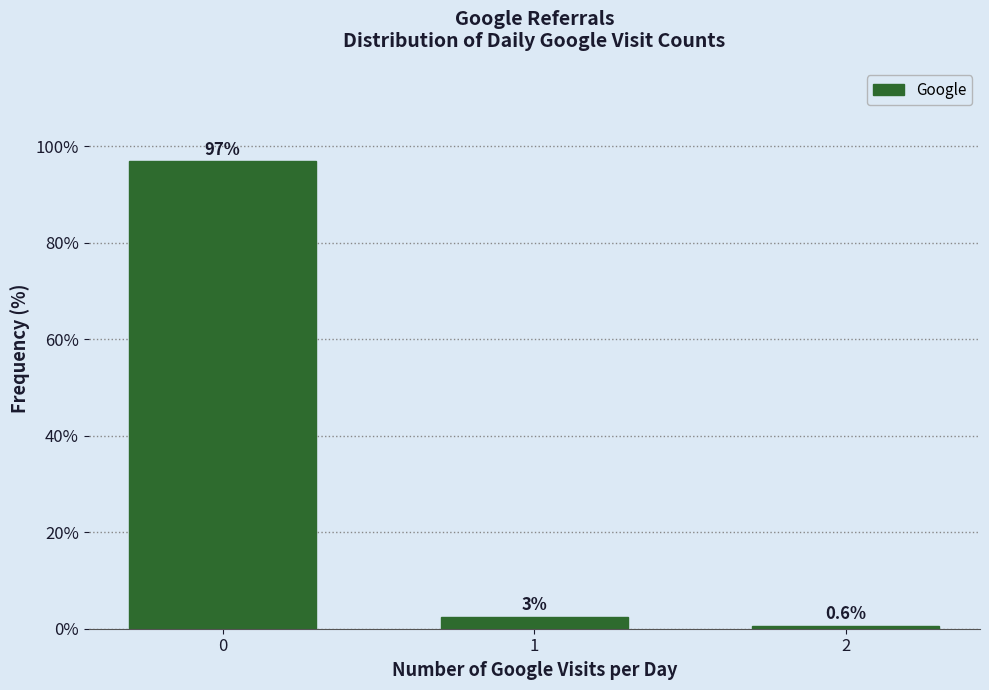

What is the minimum value shown in the chart?

0.6